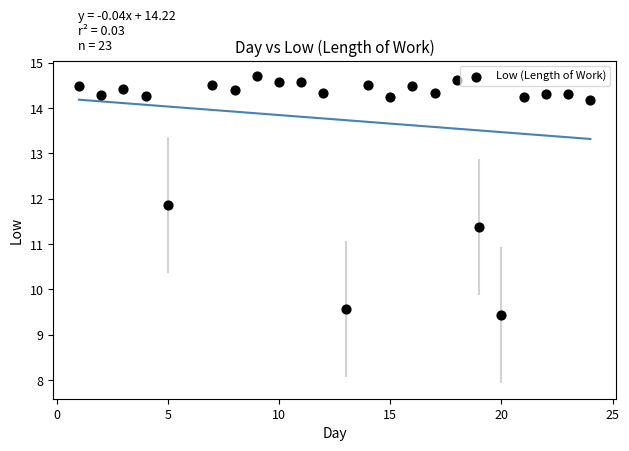

What is the range of Y values (max minus min)?

5.3